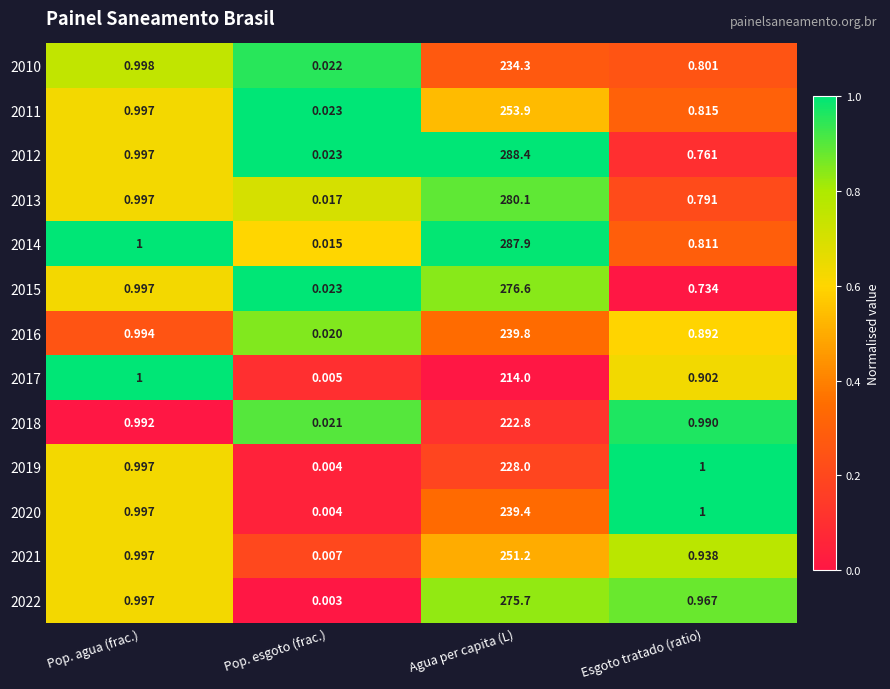

Between Pop. agua (frac.) and Agua per capita (L), which series saw the biggest shift?

2012